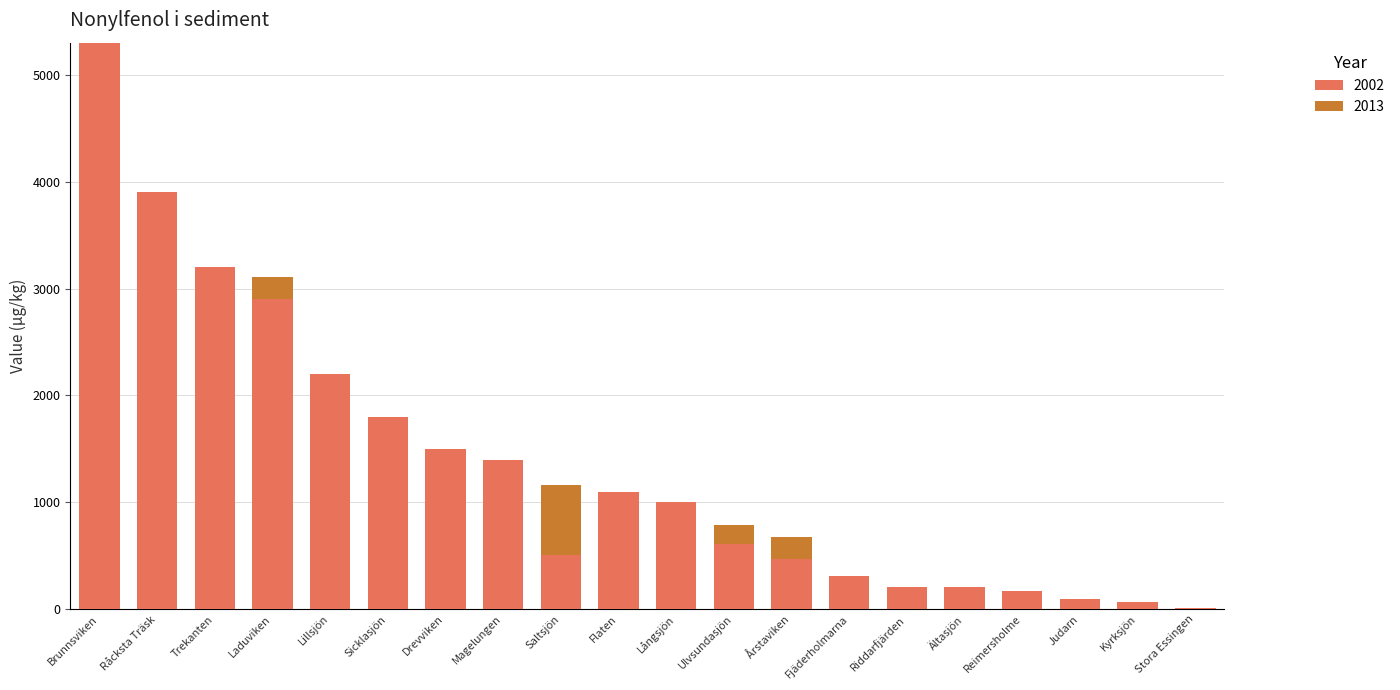

At which category is the sum across all series the highest?

Brunnsviken